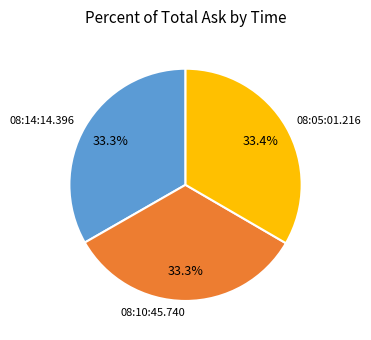

The 08:10:45.740 slice represents 23% of the pie. True or false?

False